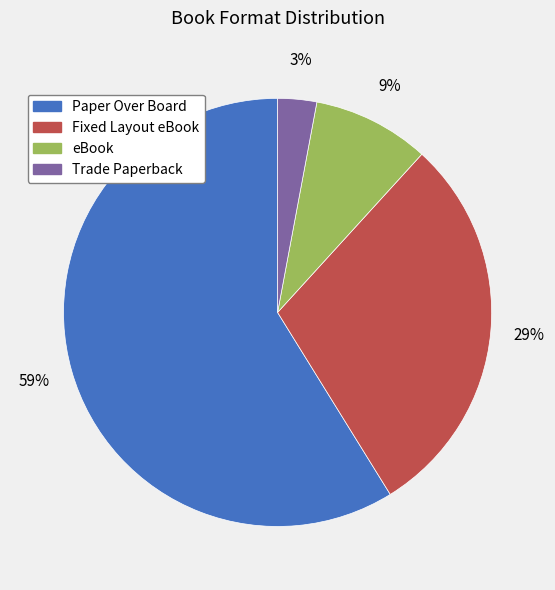

Combined, do Trade Paperback and eBook account for over 50%?

No